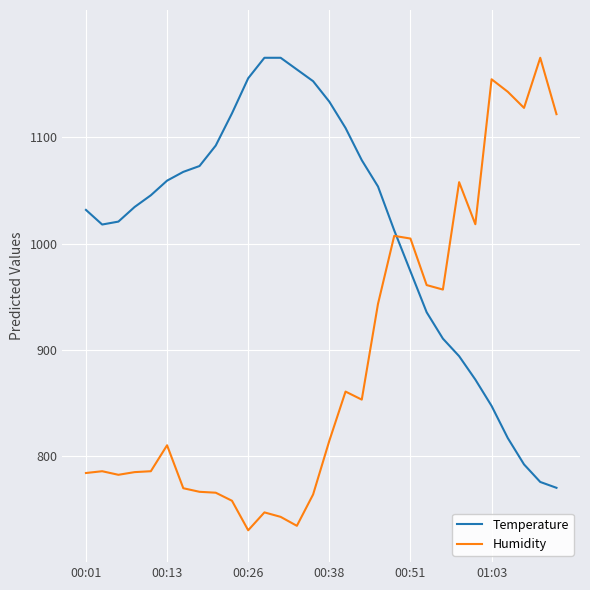

What is the average value of the Temperature series?

1012.1